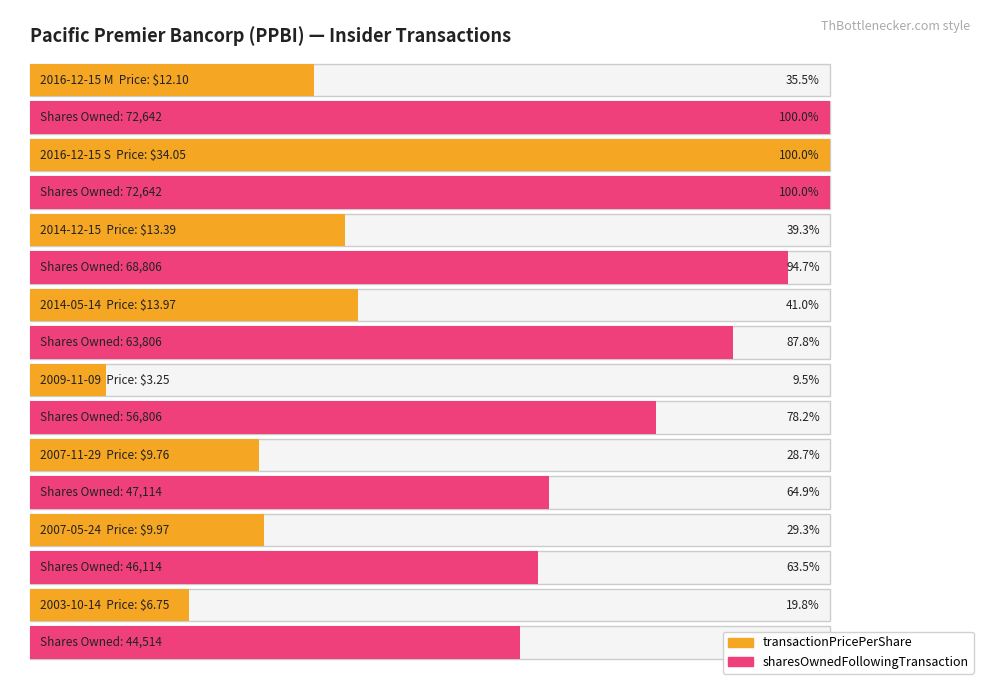

Which series has the largest total across all categories?

sharesOwnedFollowingTransaction